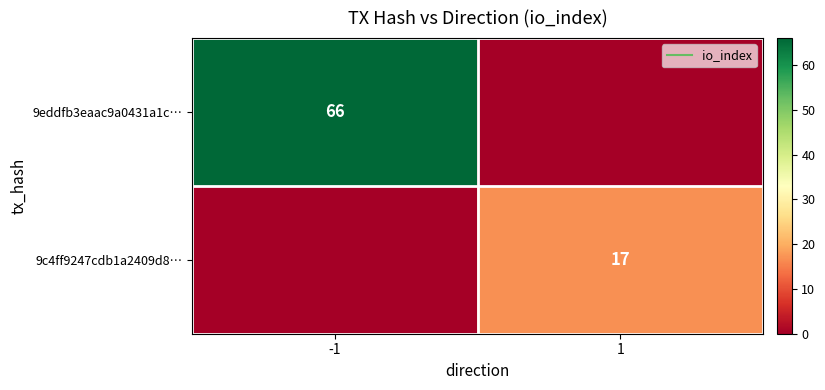

At which label is 9eddfb3eaac9a0431a1c… closest to 33?

-1